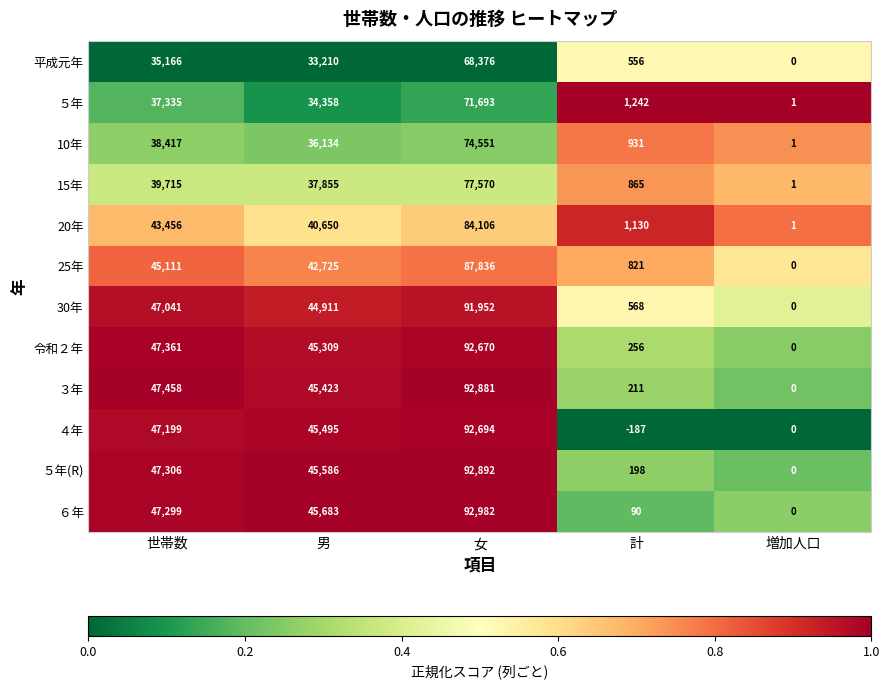

True or false: ６年 has a value of 0 at 増加人口.

True